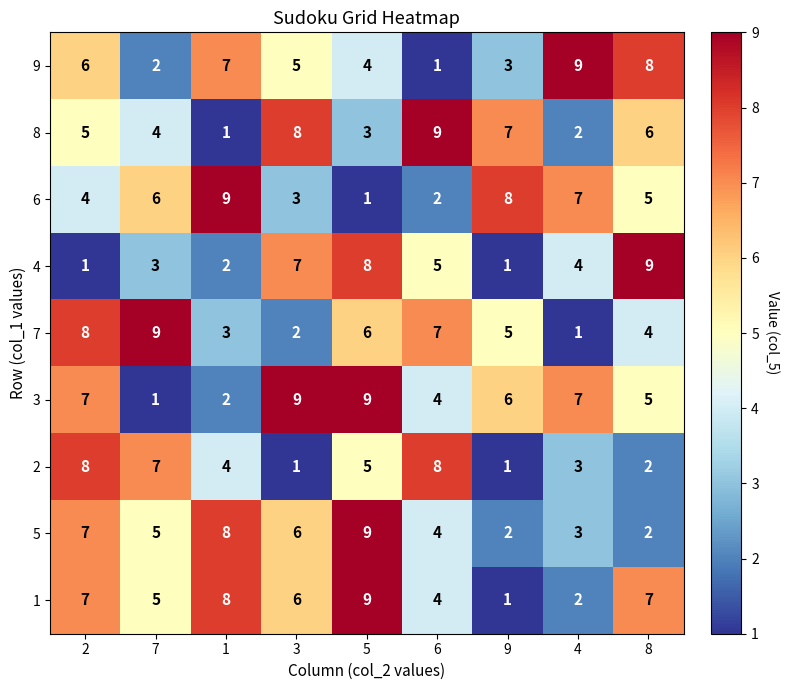

Count the 1 values in the range 4 to 7.

5